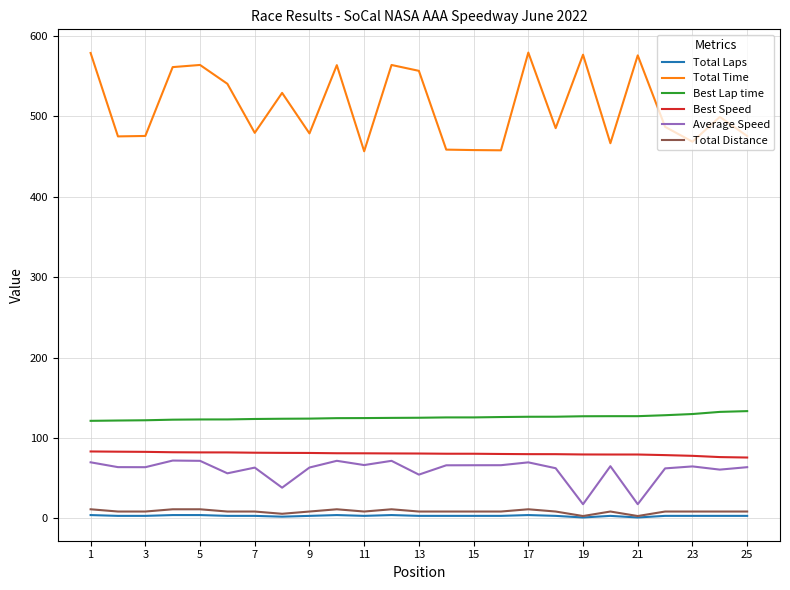

True or false: Best Speed and Best Lap time intersect in this chart.

False